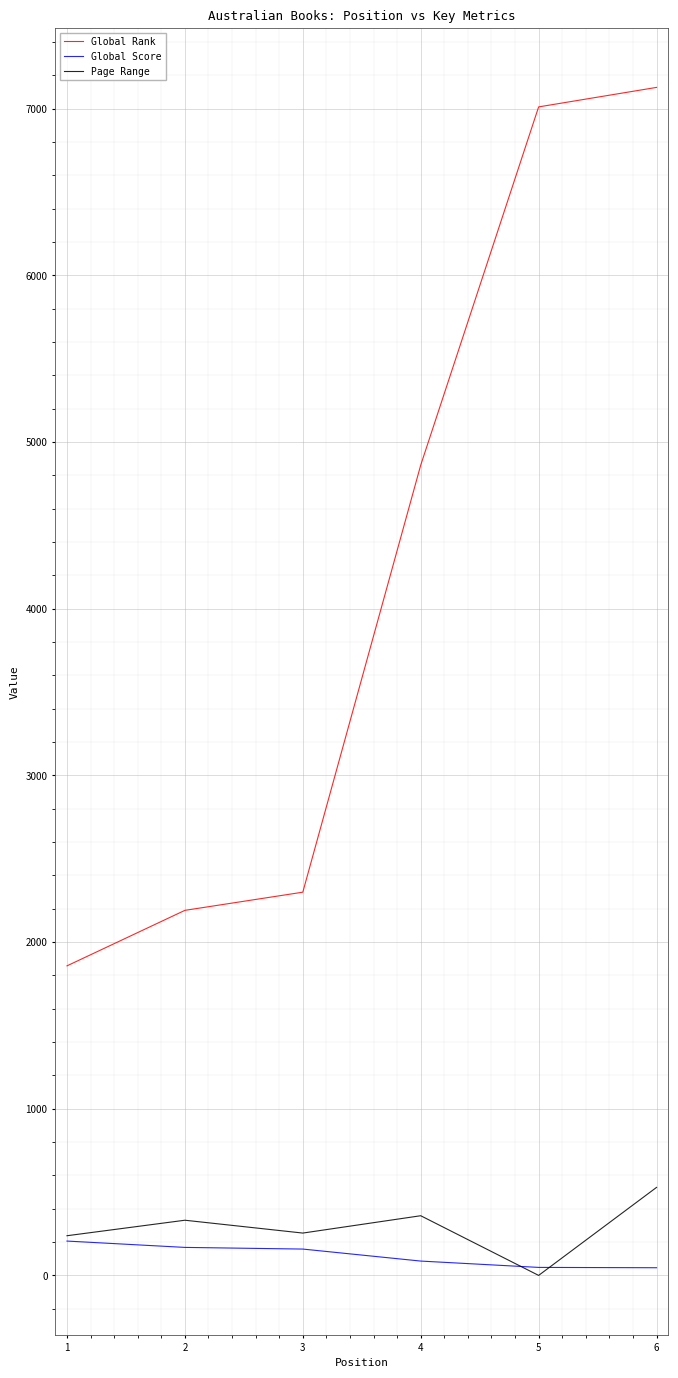

List the series in order of their peak value, lowest first.

Global Score, Page Range, Global Rank